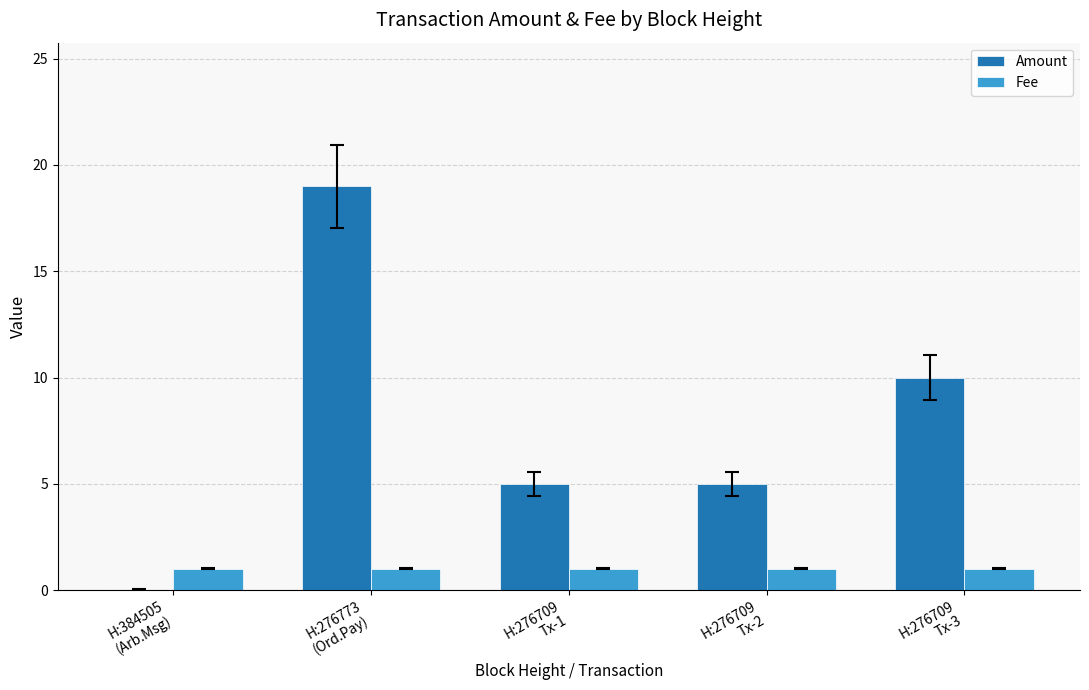

What is the sum of all Fee values?

5